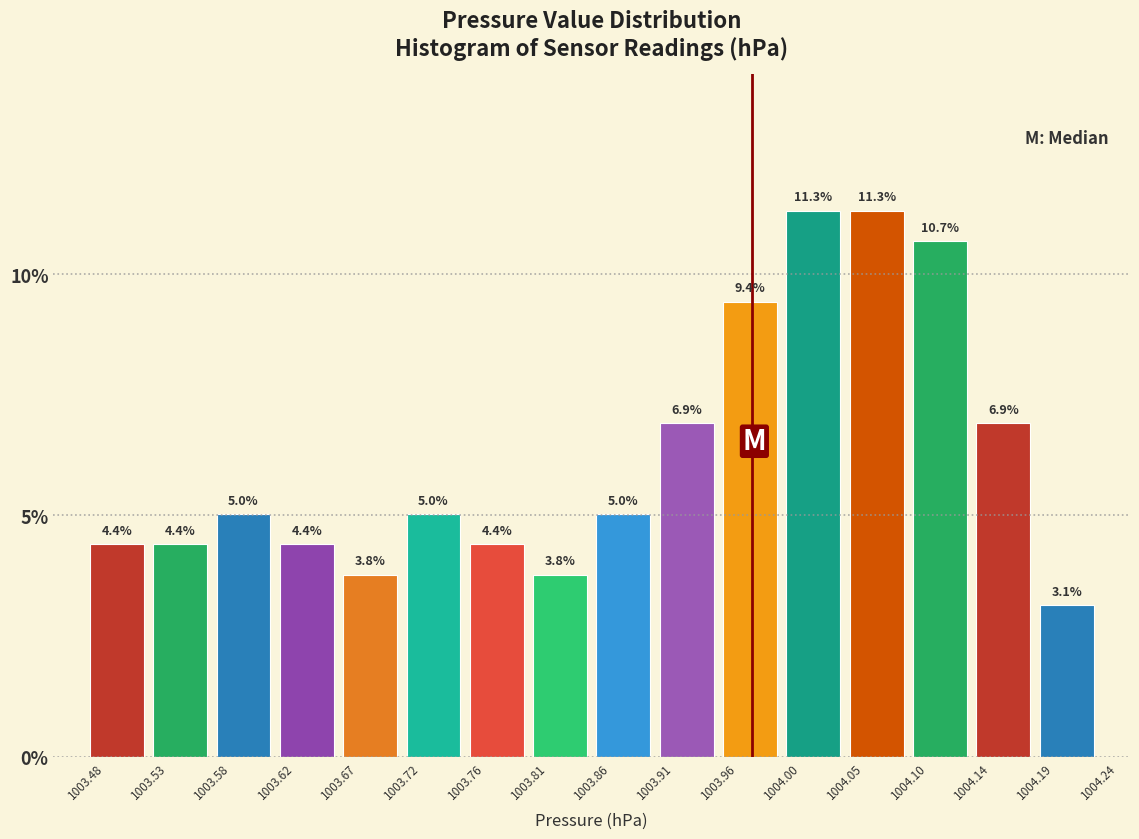

Reading left to right, transcribe this chart: for each bar, give the range it covers on the x-axis and its height.

1003.48 to 1003.53: 4.4
1003.53 to 1003.58: 4.4
1003.58 to 1003.62: 5.0
1003.62 to 1003.67: 4.4
1003.67 to 1003.72: 3.8
1003.72 to 1003.76: 5.0
1003.76 to 1003.81: 4.4
1003.81 to 1003.86: 3.8
1003.86 to 1003.91: 5.0
1003.91 to 1003.96: 6.9
1003.96 to 1004.00: 9.4
1004.00 to 1004.05: 11.3
1004.05 to 1004.10: 11.3
1004.10 to 1004.14: 10.7
1004.14 to 1004.19: 6.9
1004.19 to 1004.24: 3.1